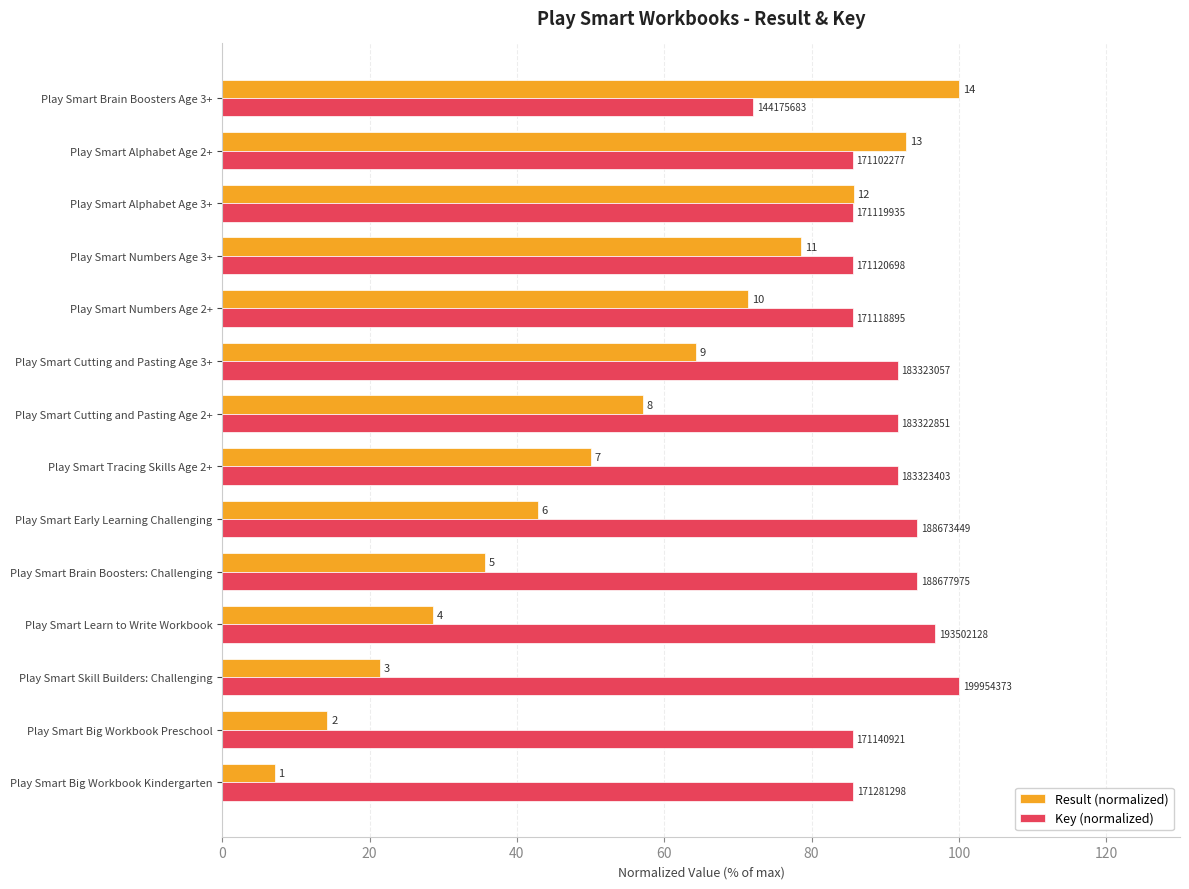

What are all the series names shown in the legend?

Result (normalized), Key (normalized)